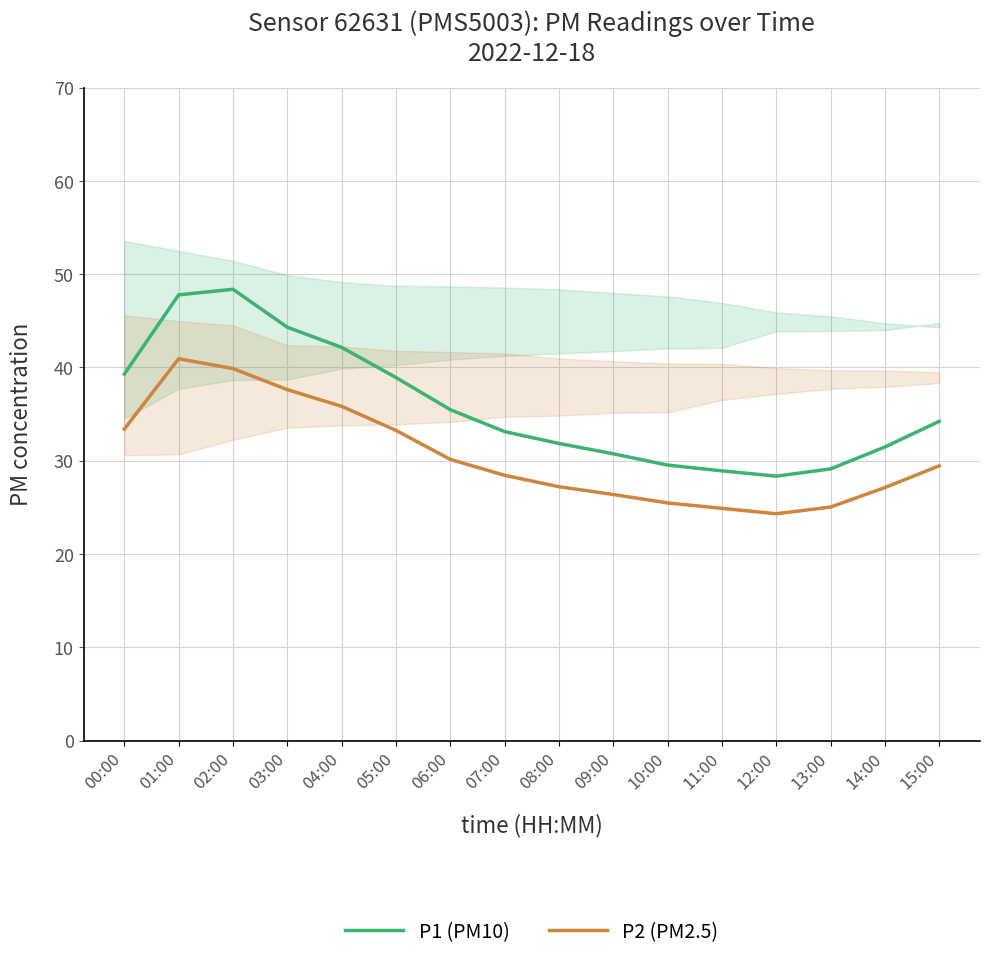

What is the difference between the P2 (PM2.5) values at 13:00 and 14:00?

2.1